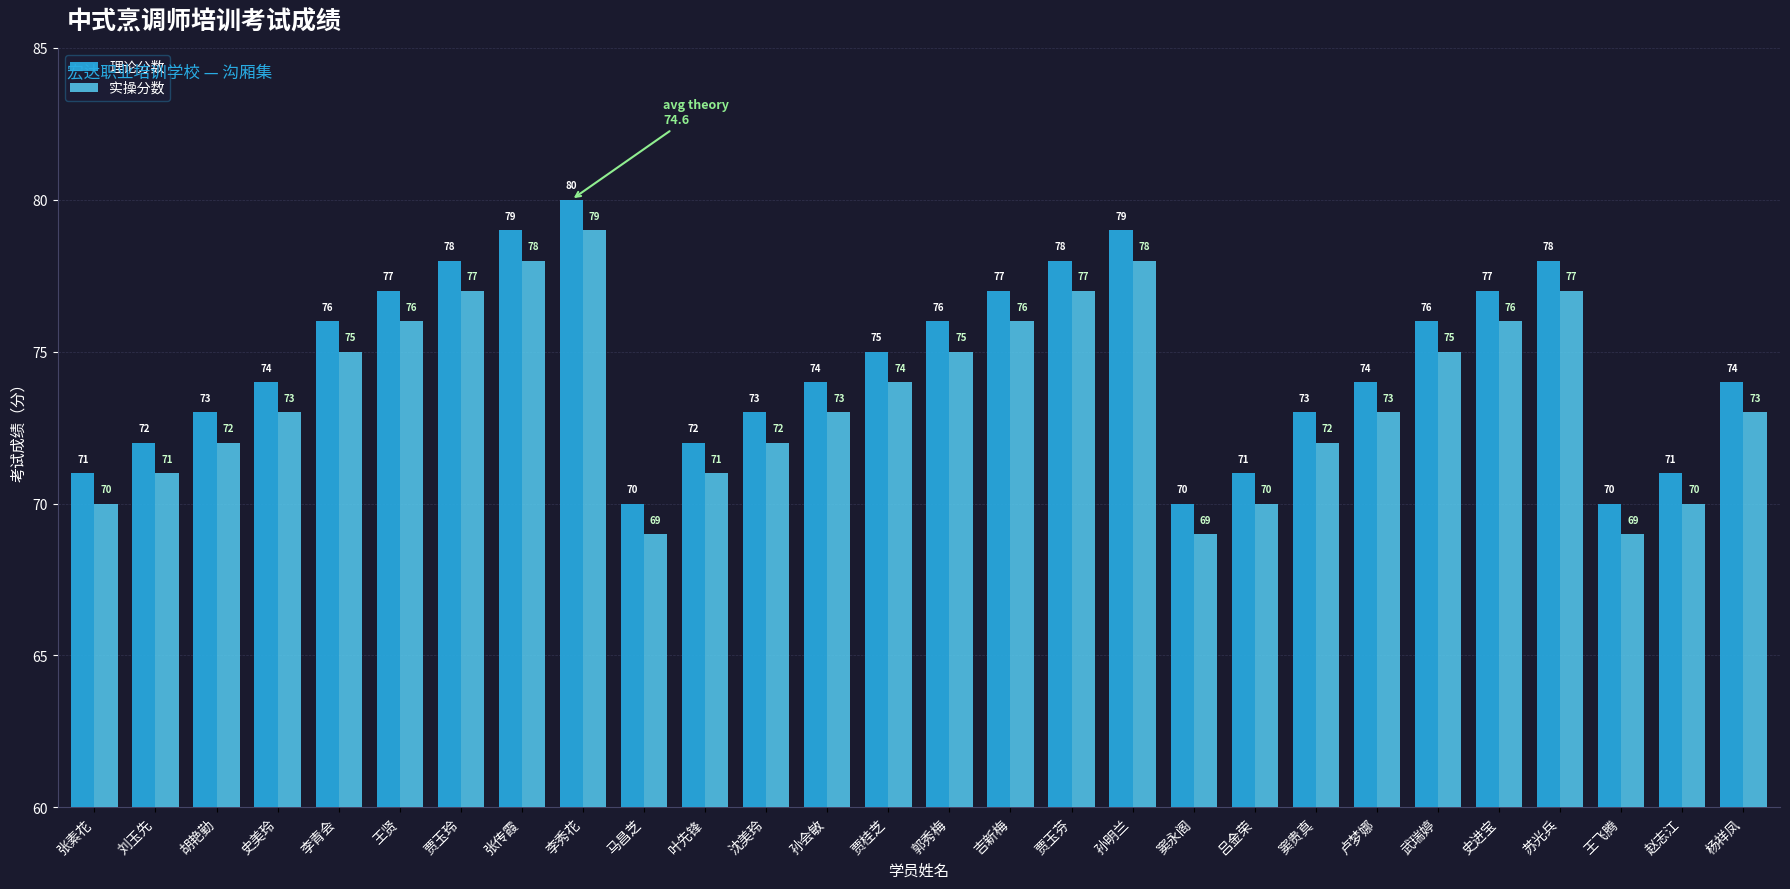

At which category is the sum across all series the highest?

李秀花